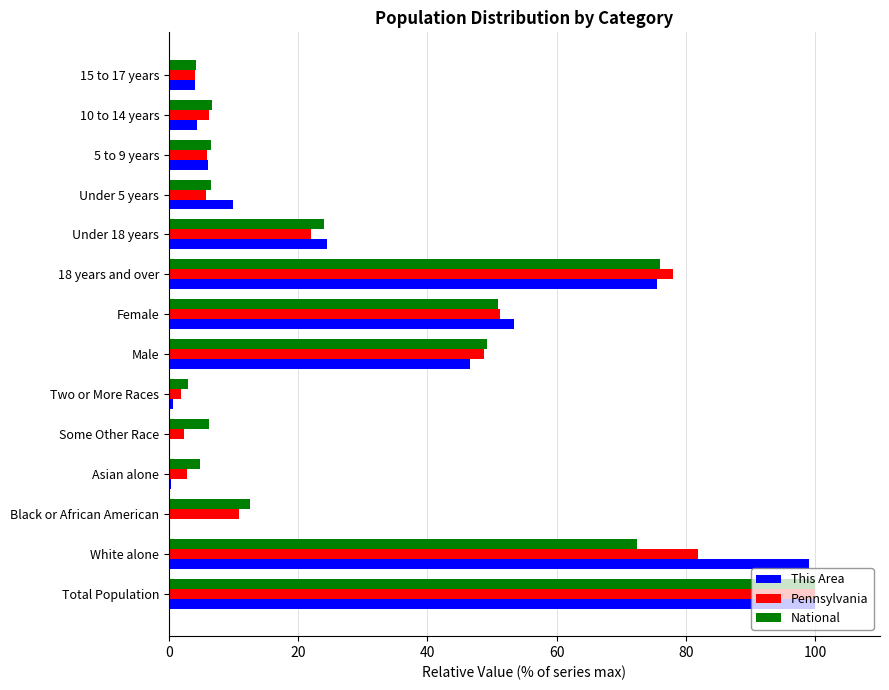

What is the maximum value for National?

100.0